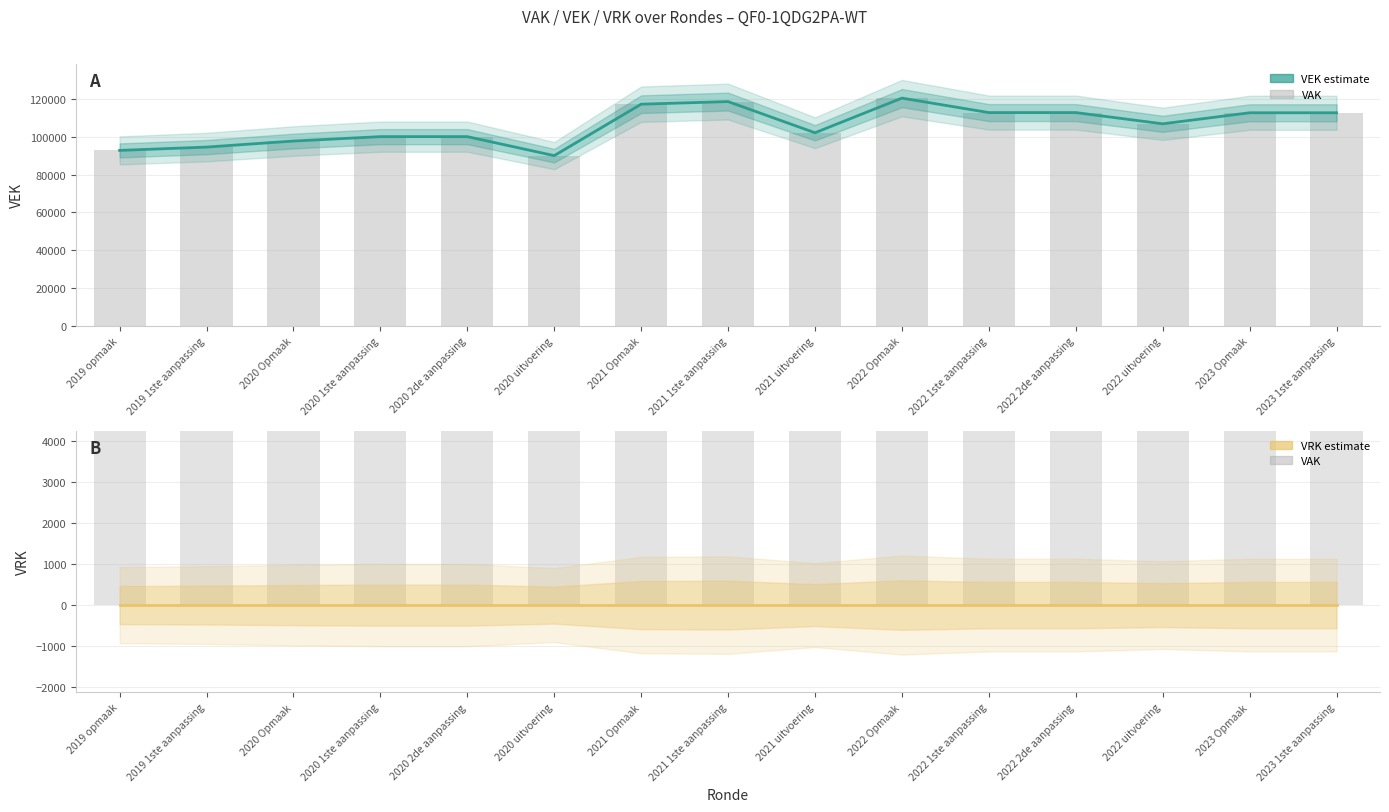

What is the maximum value for VEK?

120685